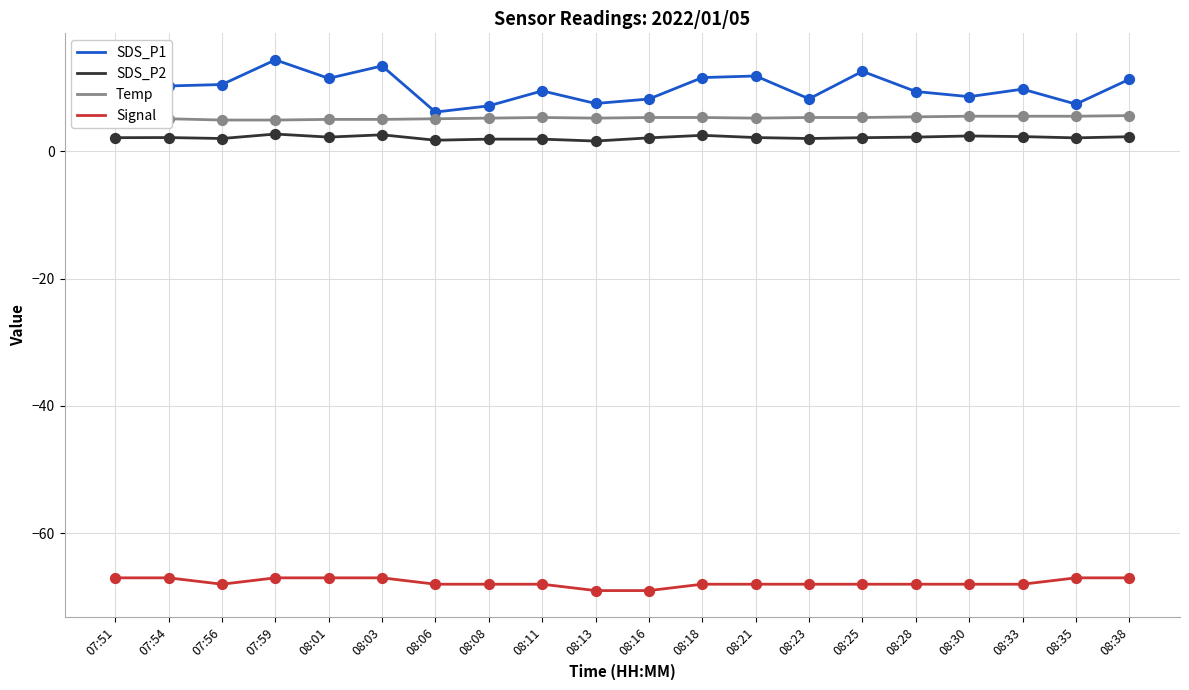

Which series reaches the maximum Y coordinate?

SDS_P1